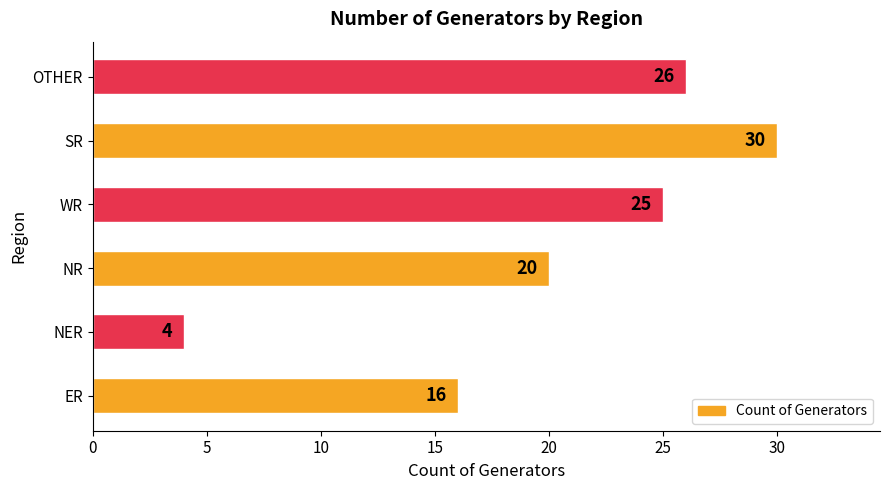

At which category does the chart reach its minimum across all series?

NER